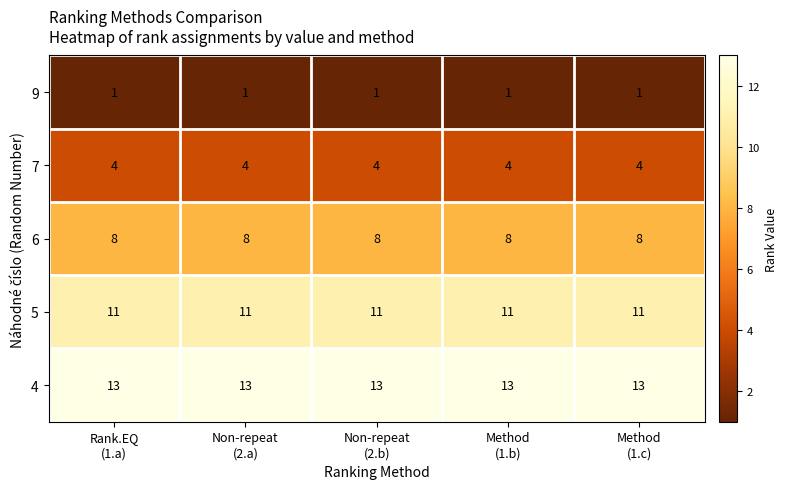

Which series has the largest total across all categories?

4